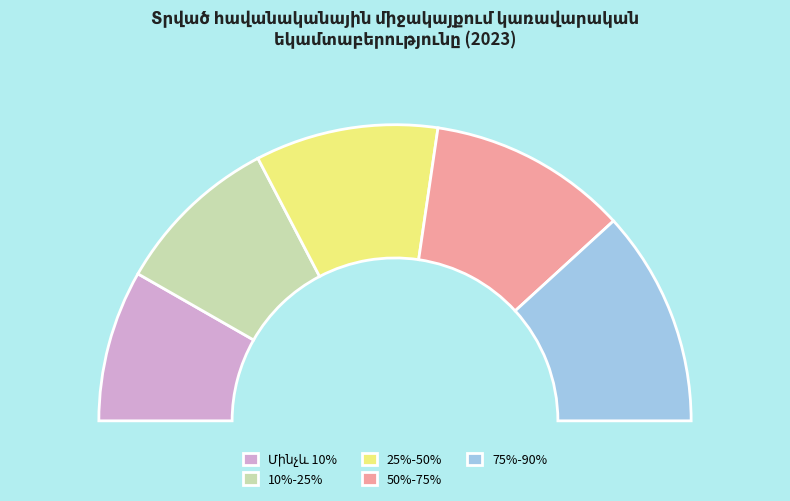

Between 50%-75% and 75%-90%, which is larger?

75%-90%